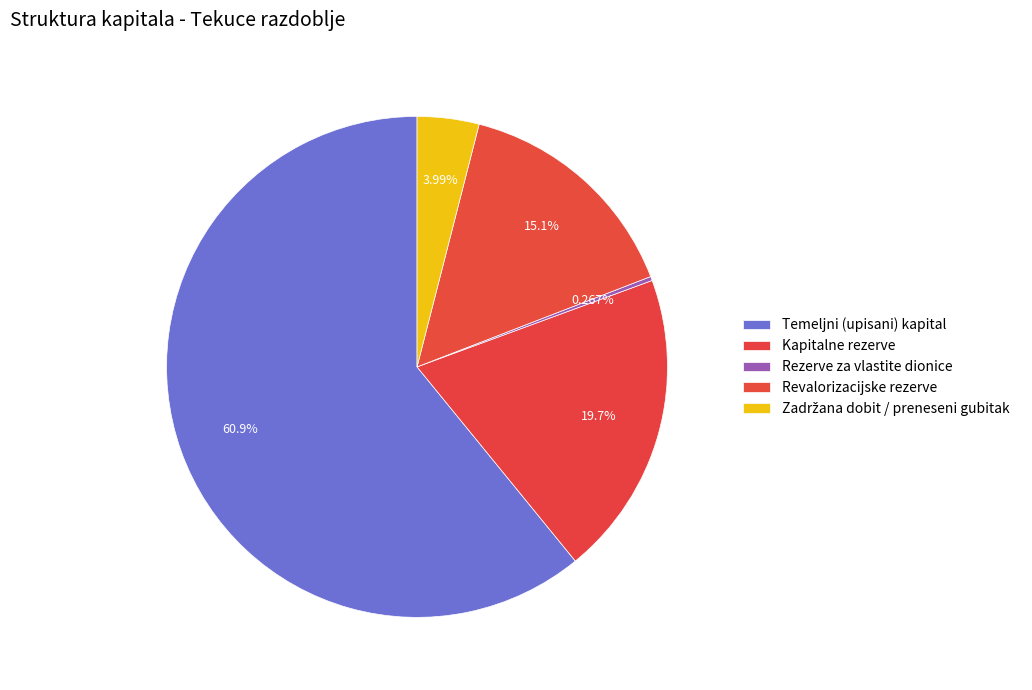

To the nearest percent, what portion does Revalorizacijske rezerve represent?

15%